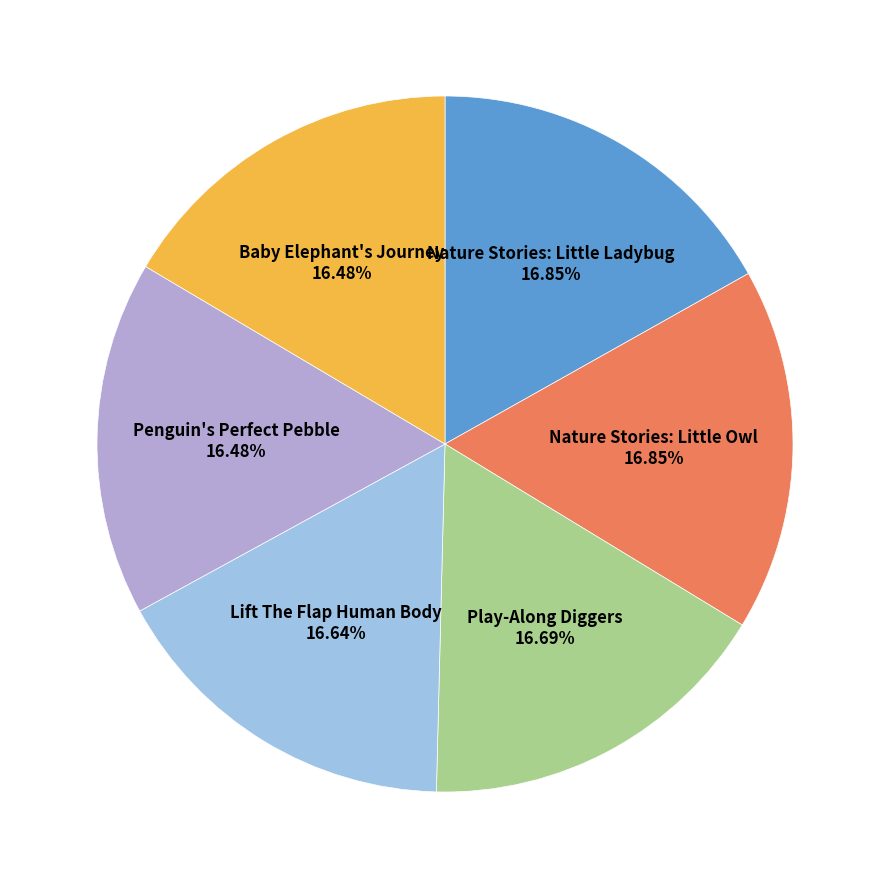

What is the largest slice in the pie chart?

Nature Stories: Little Owl